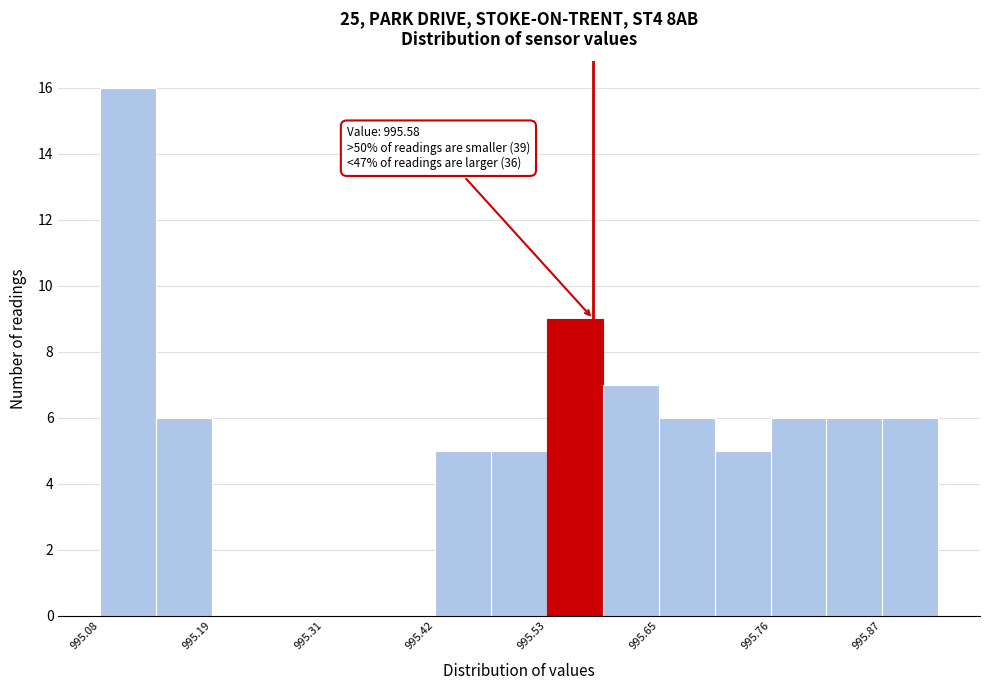

Read against the x-axis, roughly where is the centre of the tallest bar?

995.10